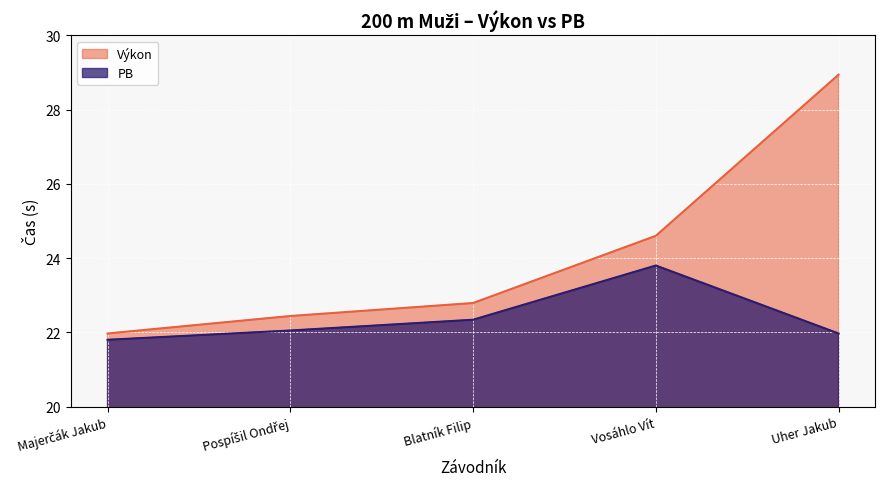

What is the label of the 2nd point from the left?

Pospíšil Ondřej